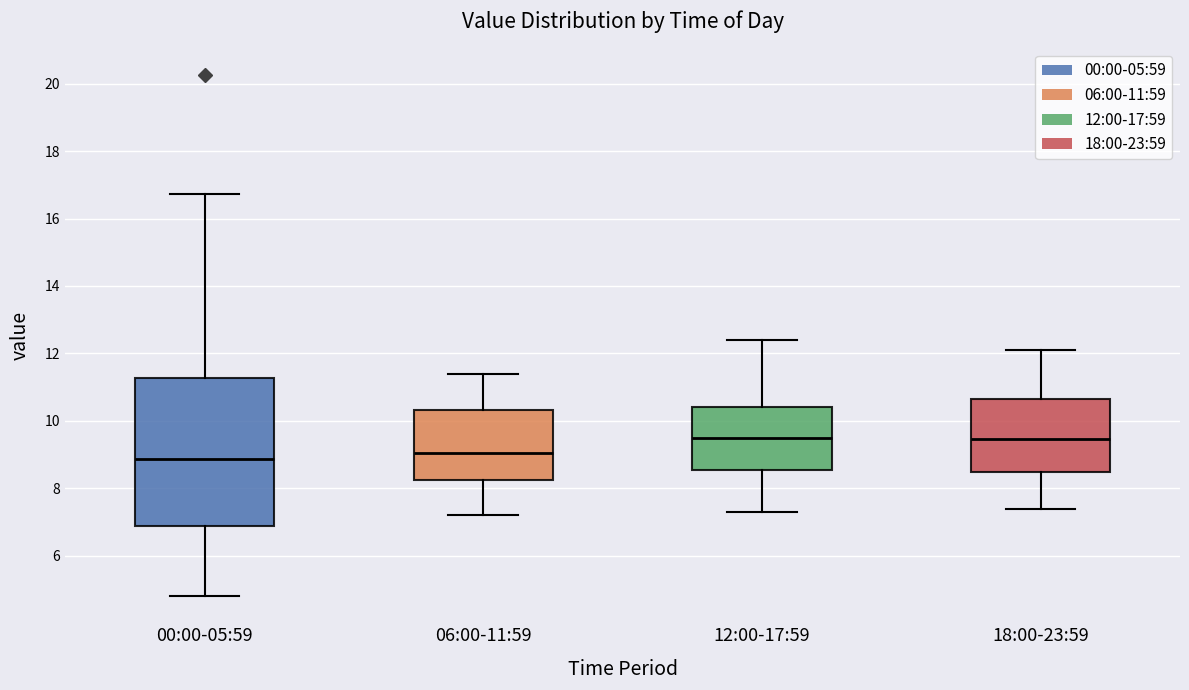

Reading left to right, read every box against the y-axis: the position of its median line, the range the box covers, and the ends of its whiskers. The values are not printed on the chart, so give them approximately, as read against the axis.

00:00-05:59: median 8.8, box 6.8 to 11.2, whiskers 4.8 to 16.8
06:00-11:59: median 9.0, box 8.2 to 10.4, whiskers 7.2 to 11.4
12:00-17:59: median 9.6, box 8.6 to 10.4, whiskers 7.4 to 12.4
18:00-23:59: median 9.4, box 8.4 to 10.6, whiskers 7.4 to 12.2